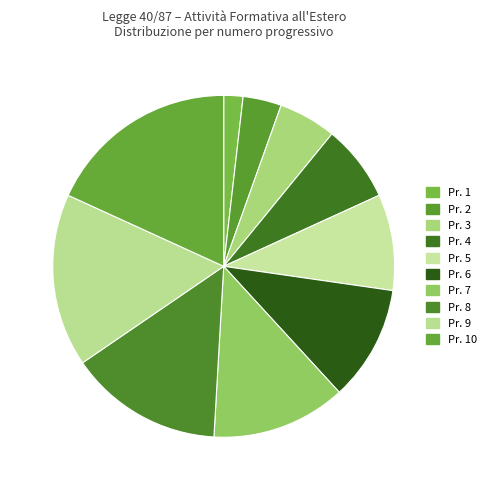

Is there a majority slice in this chart?

No